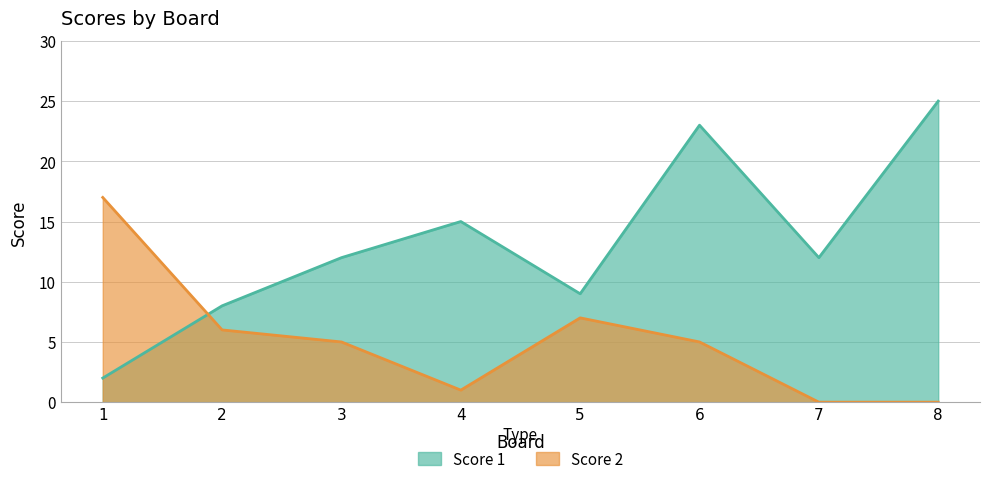

What is the total value across all series at 5?

16